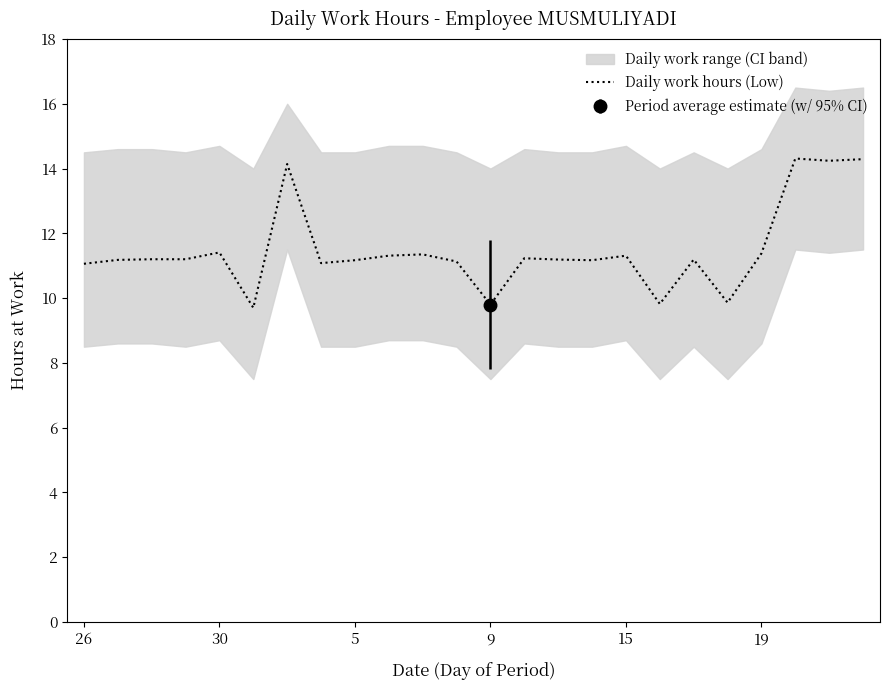

What is the minimum value for Daily work hours (Low)?

9.7